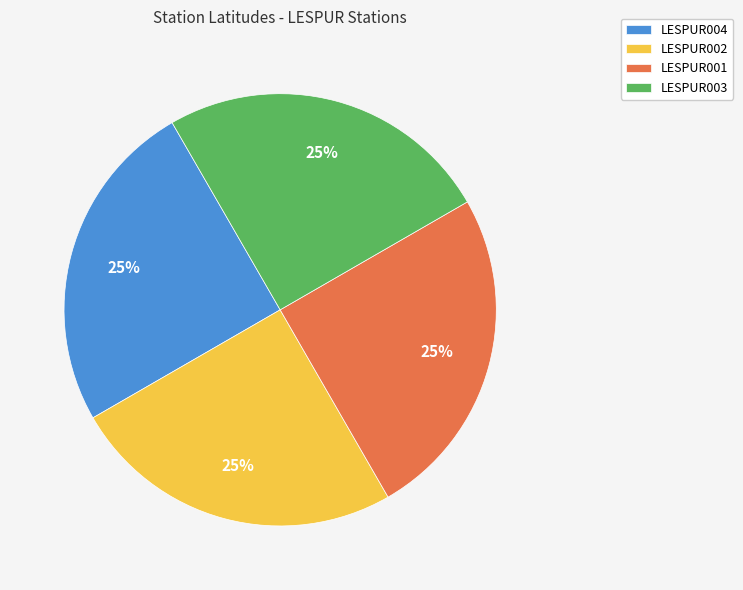

What percentage is the LESPUR002 slice, to the nearest percent?

25%